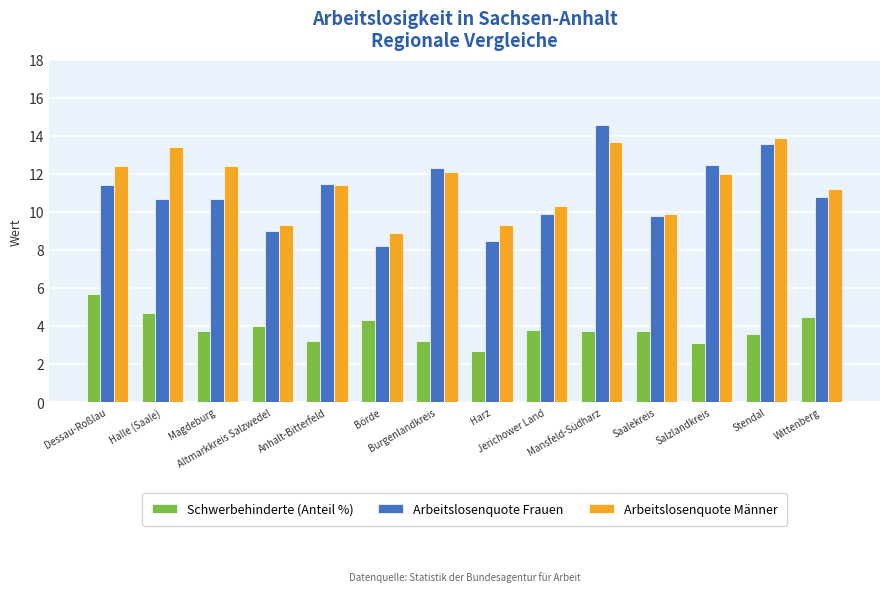

Which category has the lowest value across all series?

Harz